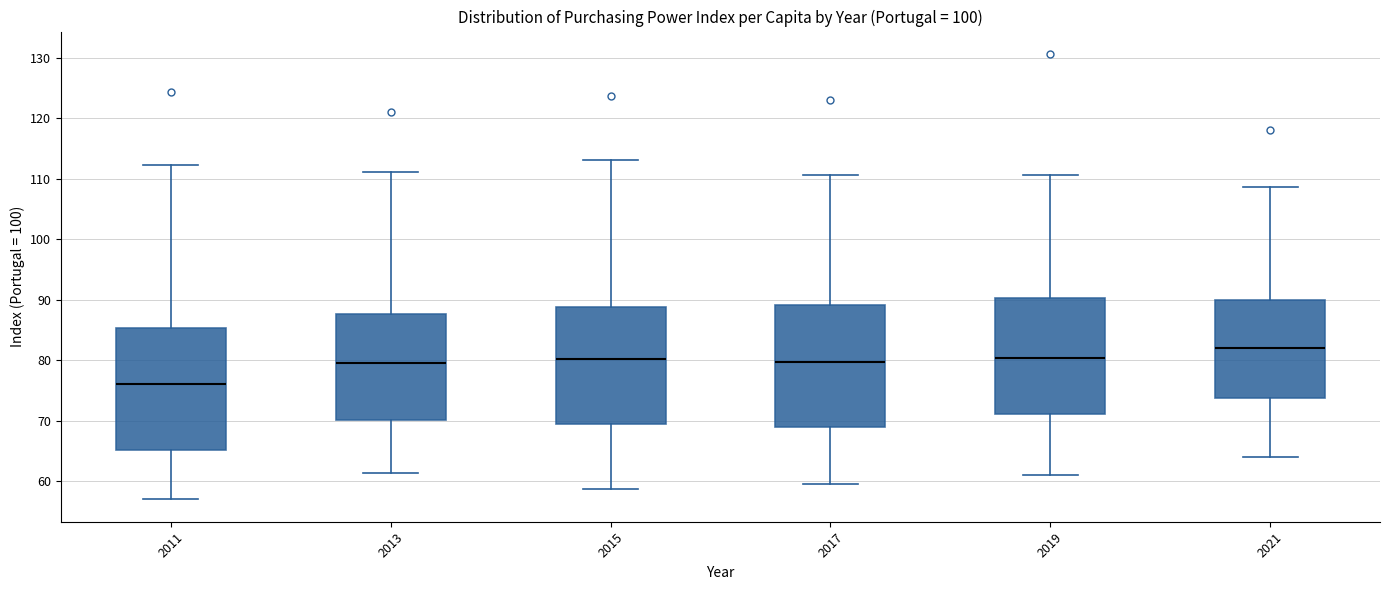

Which box's median line is the highest?

2021